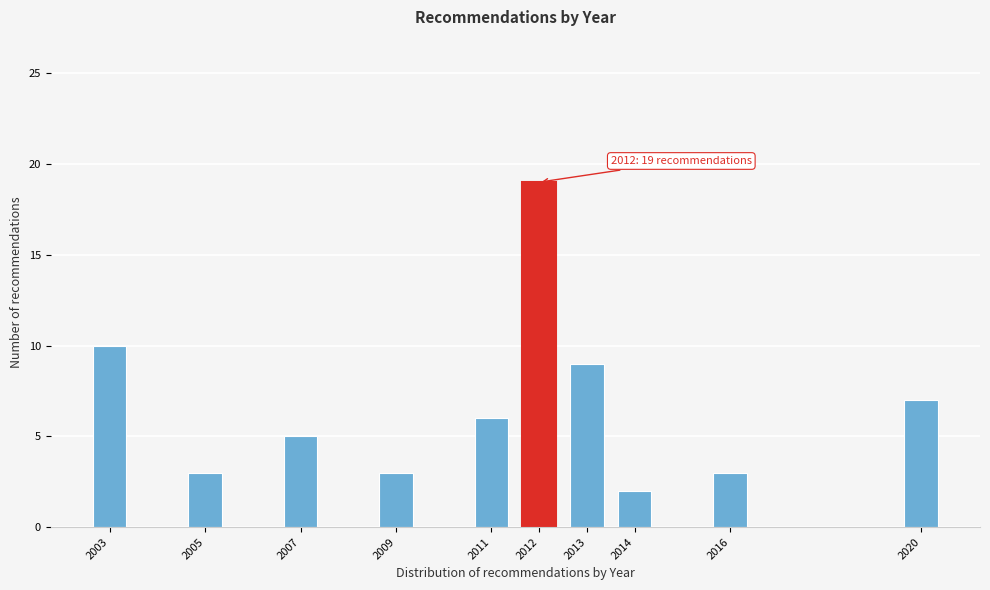

Reading left to right, list all the values displayed in this chart.

10	3	5	3	6	19	9	2	3	7